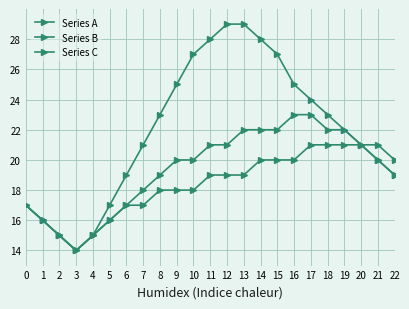

Reading right to left, transcribe all the data shown in this chart.

Series A: 19	20	21	22	23	24	25	27	28	29	29	28	27	25	23	21	19	17	15	14	15	16	17
Series B: 19	20	21	22	22	23	23	22	22	22	21	21	20	20	19	18	17	16	15	14	15	16	17
Series C: 20	21	21	21	21	21	20	20	20	19	19	19	18	18	18	17	17	16	15	14	15	16	17